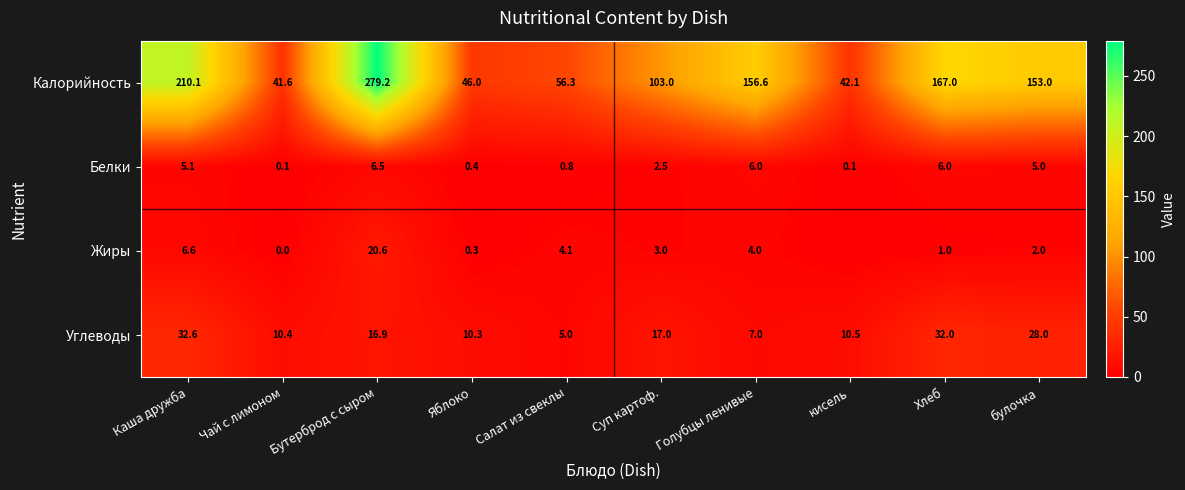

Between Каша дружба and Суп картоф., which series saw the biggest shift?

Калорийность